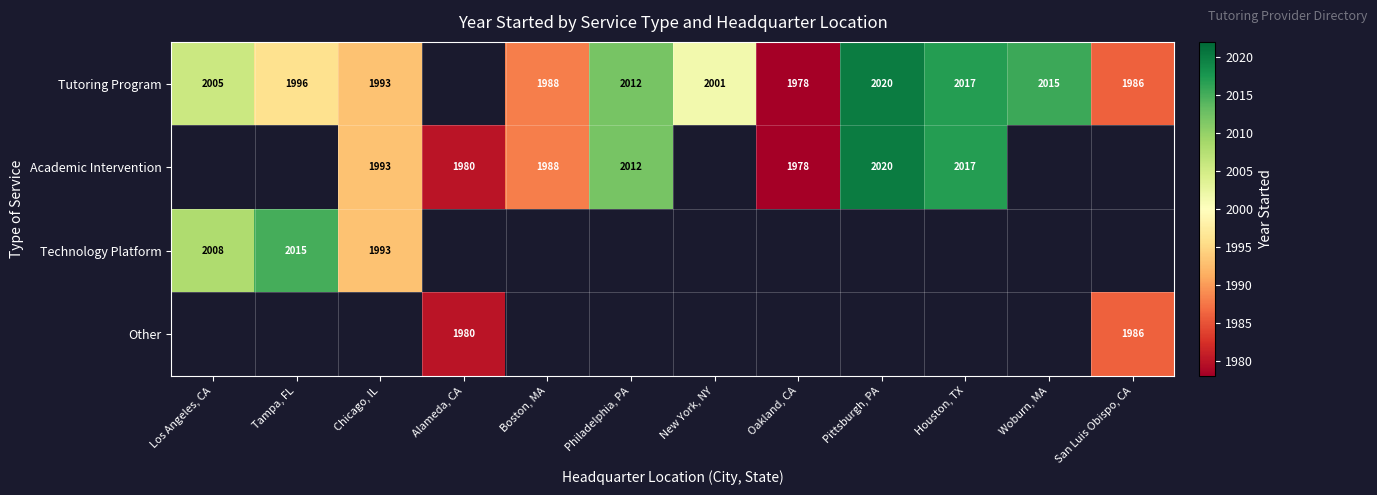

What is the smallest value displayed?

1978.0